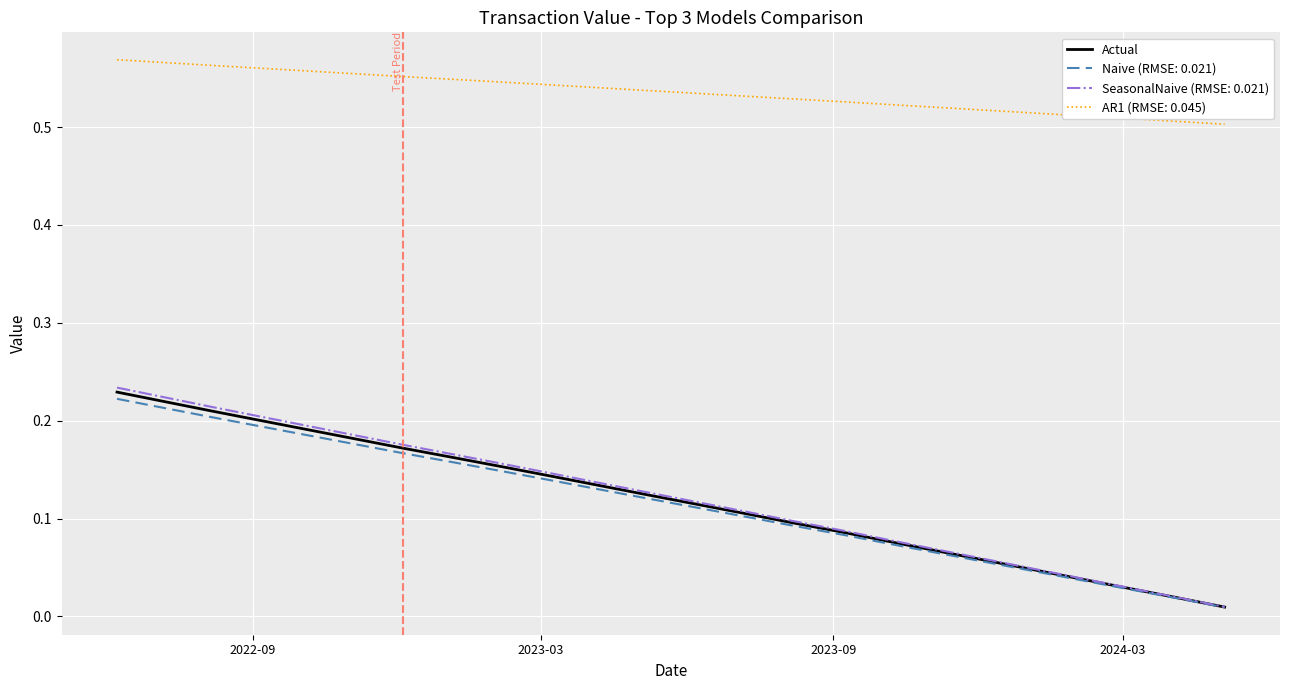

Which series has the largest total across all categories?

AR1 (RMSE: 0.045)